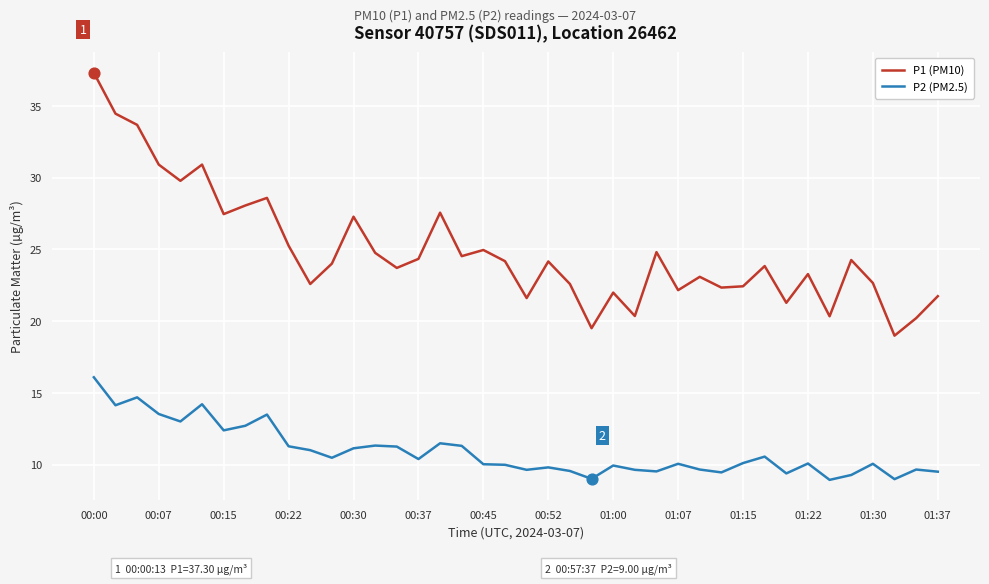

What are all the series names shown in the legend?

P1 (PM10), P2 (PM2.5)